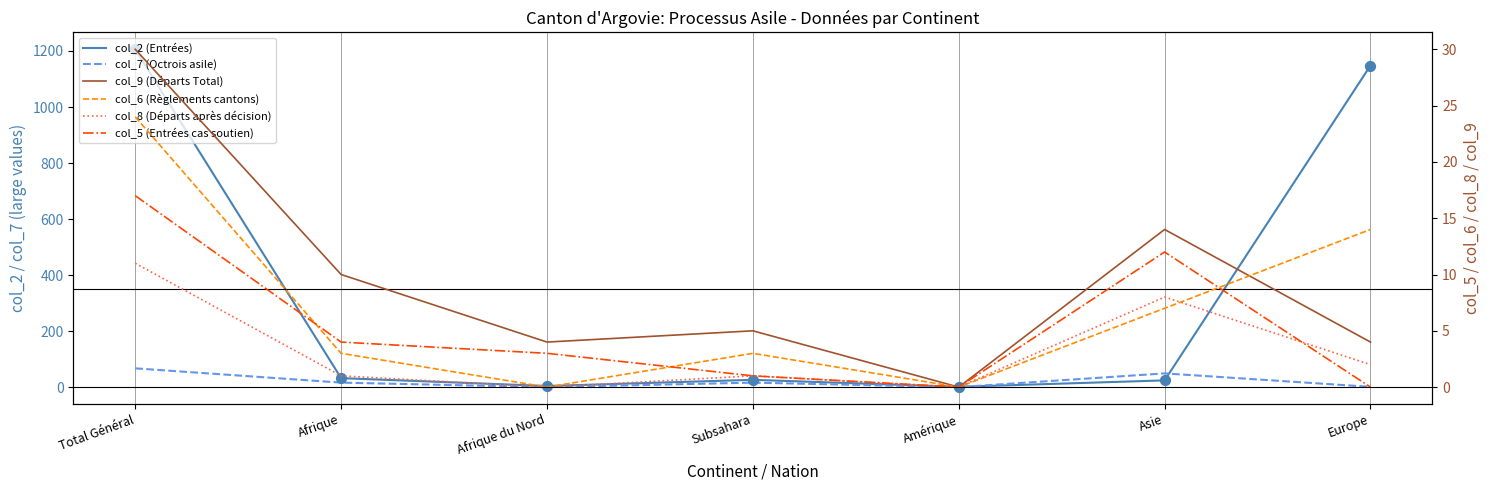

What are all the series names shown in the legend?

col_2 (Entrées), col_7 (Octrois asile), col_9 (Départs Total), col_6 (Règlements cantons), col_8 (Départs après décision), col_5 (Entrées cas soutien)